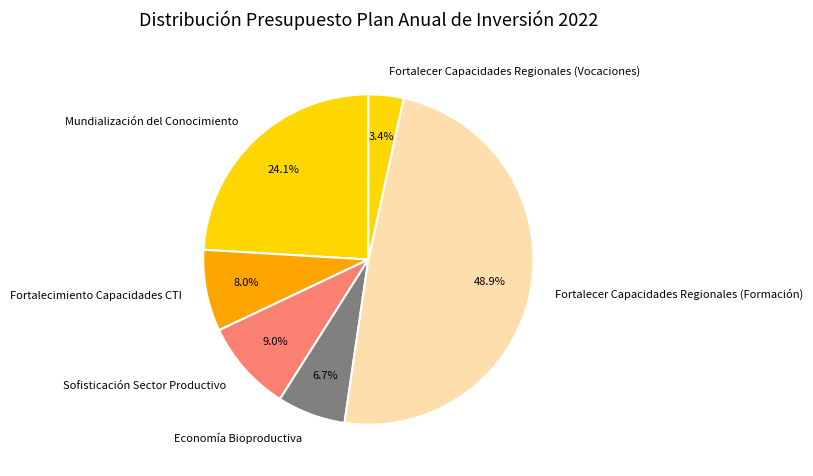

Is the sum of Sofisticación Sector Productivo and Economía Bioproductiva greater than half?

No